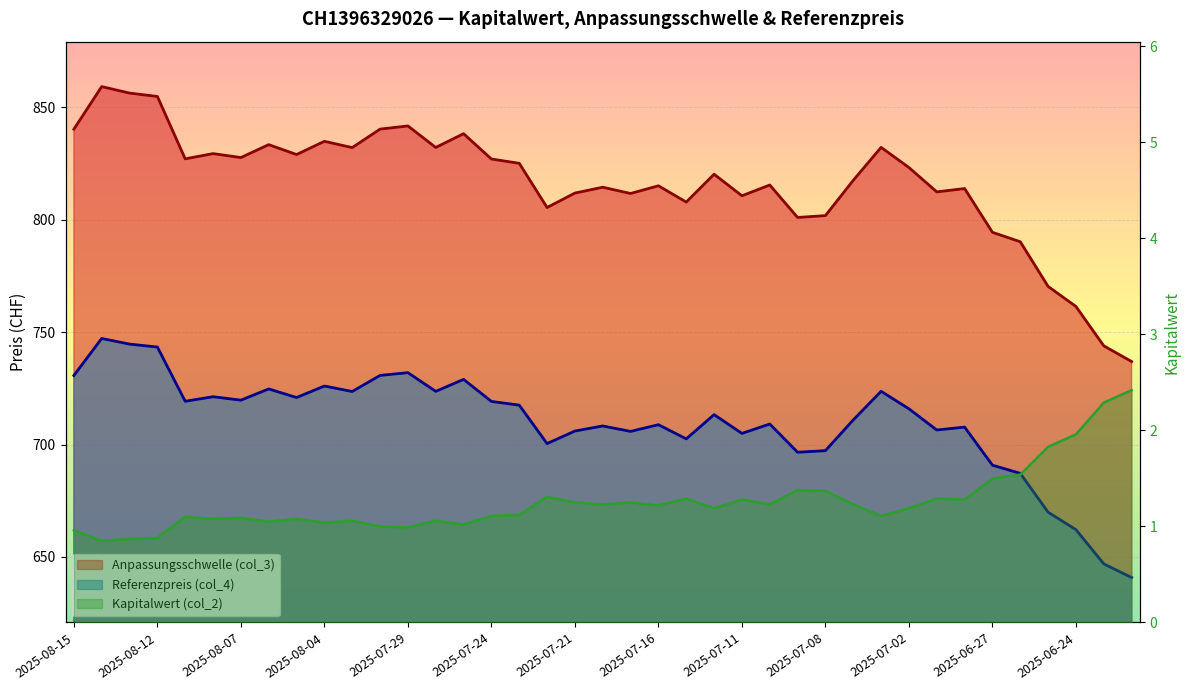

Rank the categories by Anpassungsschwelle (col_3) value from highest to lowest.

2025-08-14, 2025-08-13, 2025-08-12, 2025-07-29, 2025-07-30, 2025-08-15, 2025-07-25, 2025-08-04, 2025-08-06, 2025-07-03, 2025-07-28, 2025-07-31, 2025-08-08, 2025-08-05, 2025-08-07, 2025-08-11, 2025-07-24, 2025-07-23, 2025-07-02, 2025-07-14, 2025-07-07, 2025-07-10, 2025-07-16, 2025-07-18, 2025-06-30, 2025-07-01, 2025-07-21, 2025-07-17, 2025-07-11, 2025-07-15, 2025-07-22, 2025-07-08, 2025-07-09, 2025-06-27, 2025-06-26, 2025-06-25, 2025-06-24, 2025-06-23, 2025-06-20